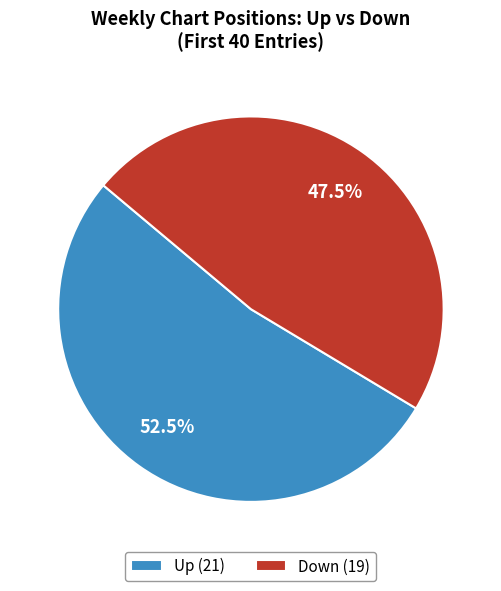

To the nearest percent, what is the difference between the largest and smallest slice percentages?

5%